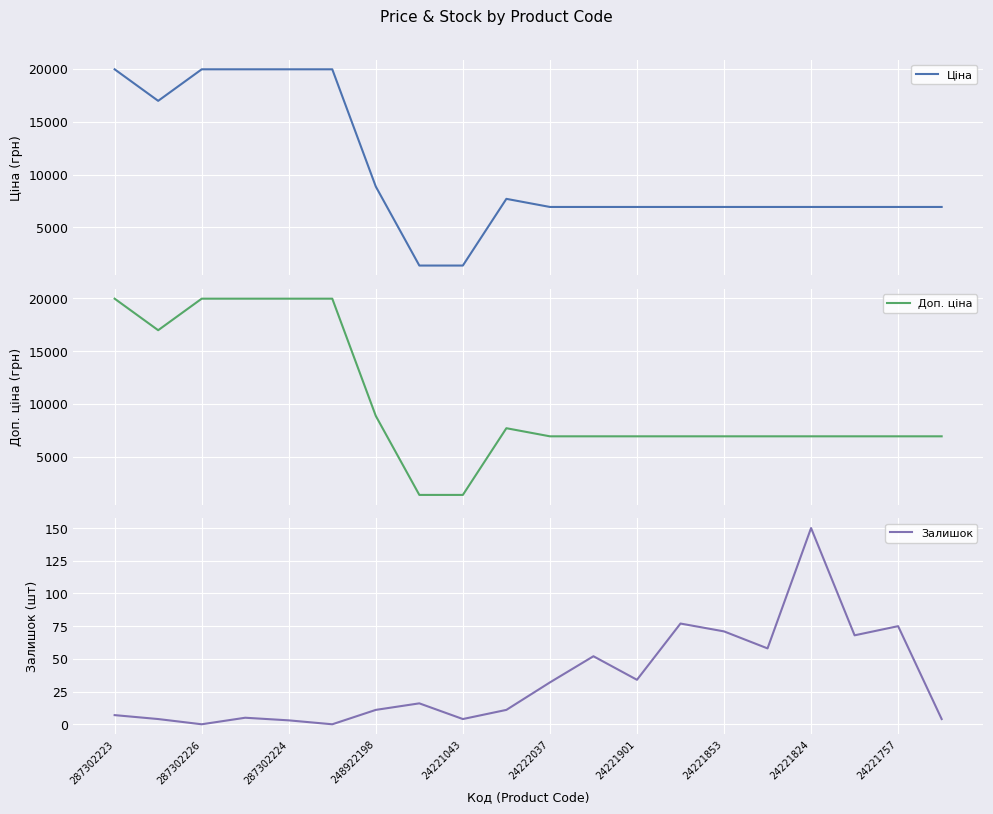

How many series are shown in this chart?

3